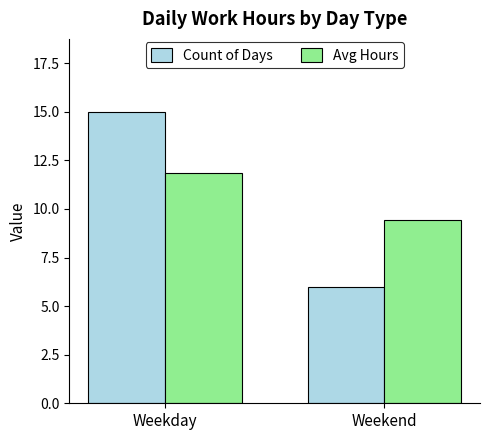

The Avg Hours series shows 4.1 at Weekend. True or false?

False